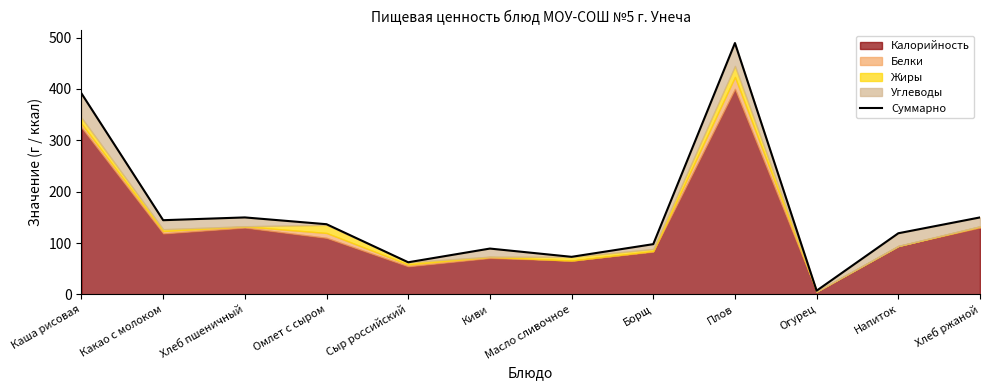

Reading left to right, transcribe all the data shown in this chart.

Каша рисовая=391.3	Какао с молоком=144.4	Хлеб пшеничный=149.8	Омлет с сыром=136.6	Сыр российский=62.5	Киви=89.2	Масло сливочное=73.1	Борщ=97.8	Плов=489.4	Огурец=7.2	Напиток=119.0	Хлеб ржаной=149.8